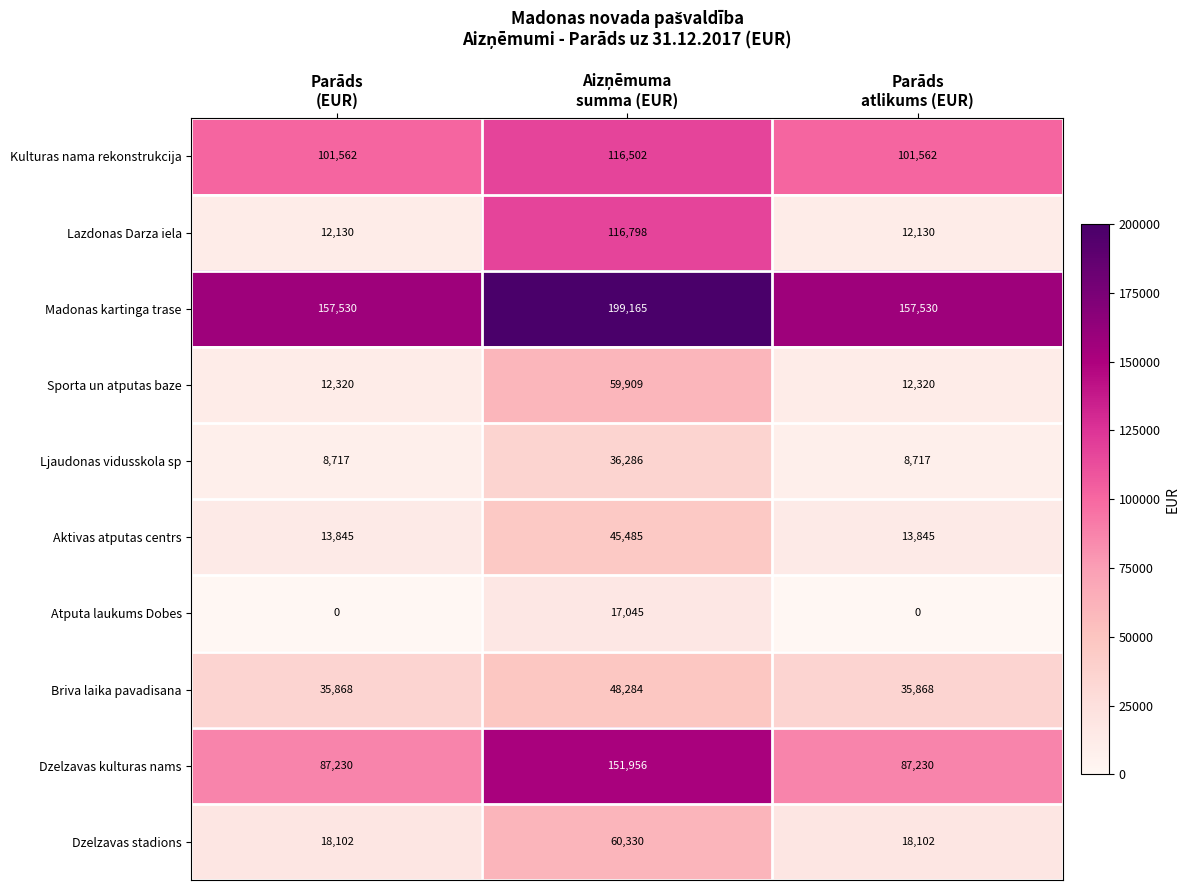

Rank the series at Parāds
atlikums (EUR) from lowest to highest value.

Atputa laukums Dobes, Ljaudonas vidusskola sp, Lazdonas Darza iela, Sporta un atputas baze, Aktivas atputas centrs, Dzelzavas stadions, Briva laika pavadisana, Dzelzavas kulturas nams, Kulturas nama rekonstrukcija, Madonas kartinga trase